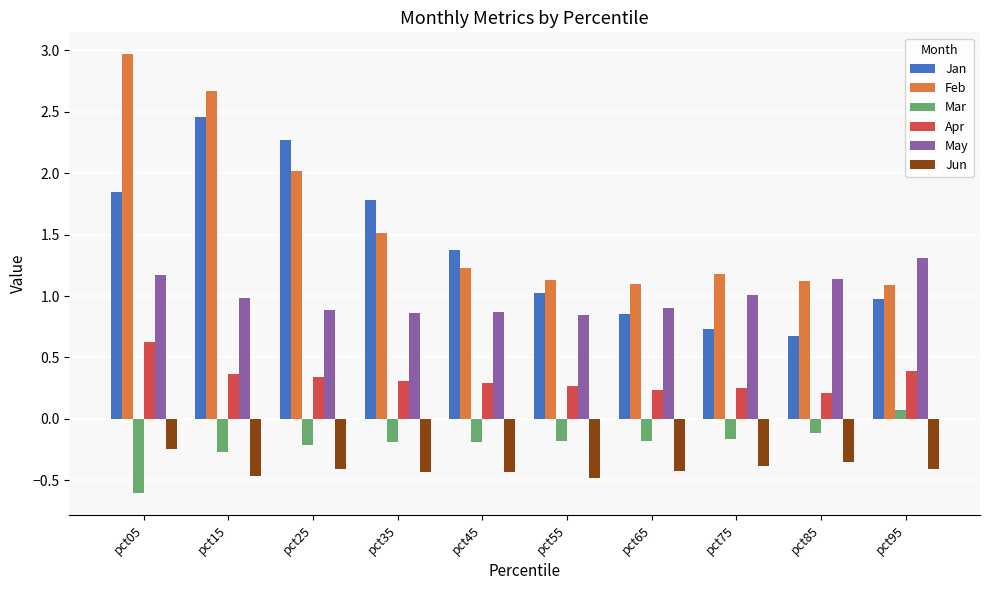

Which series has the largest total across all categories?

Feb